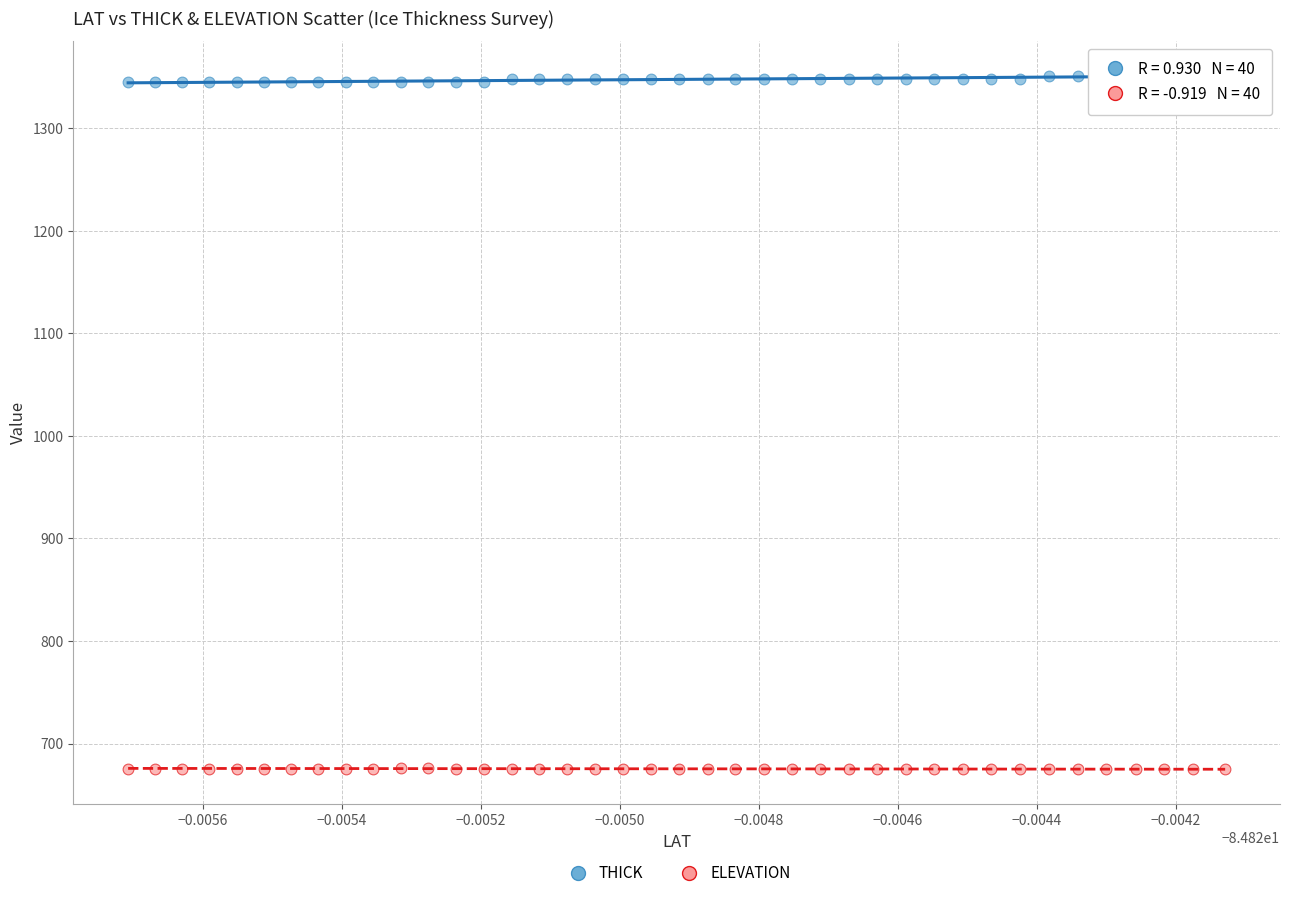

Which series reaches the minimum Y coordinate?

ELEVATION